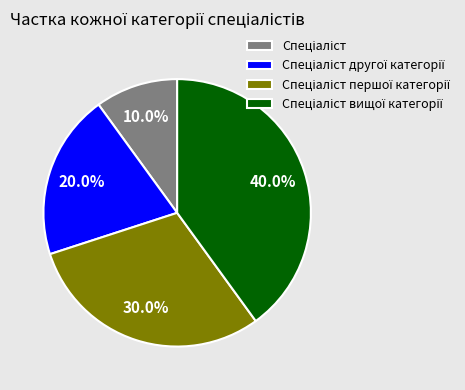

Is there any slice that represents more than half of the pie?

No